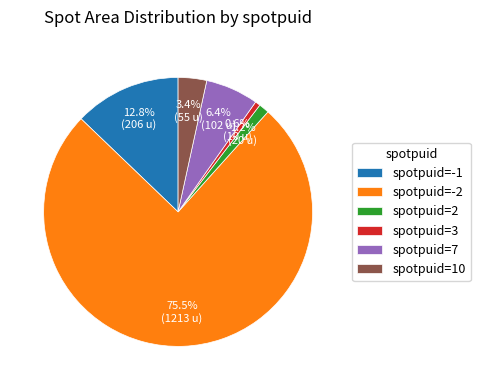

Which has a higher value, spotpuid=2 or spotpuid=3?

spotpuid=2